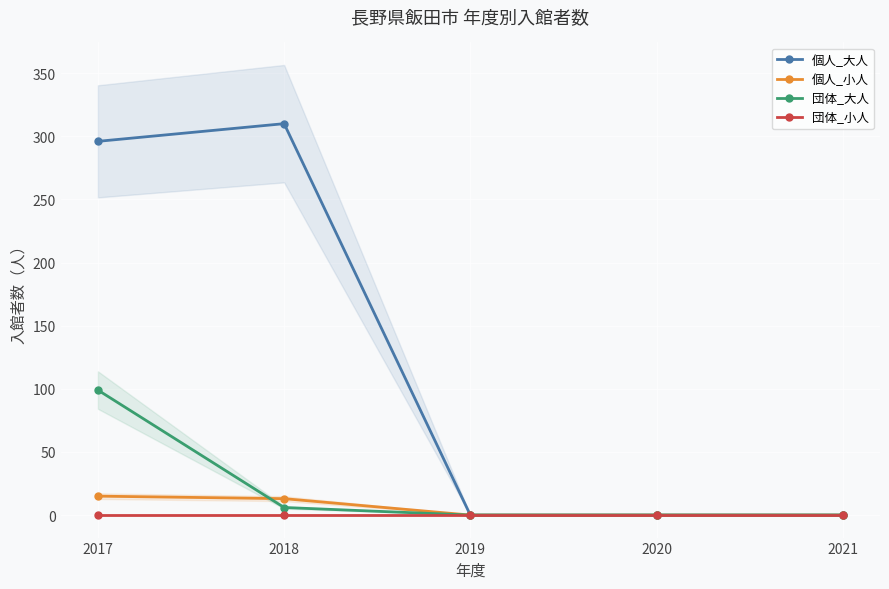

How many lines are shown in the chart?

4